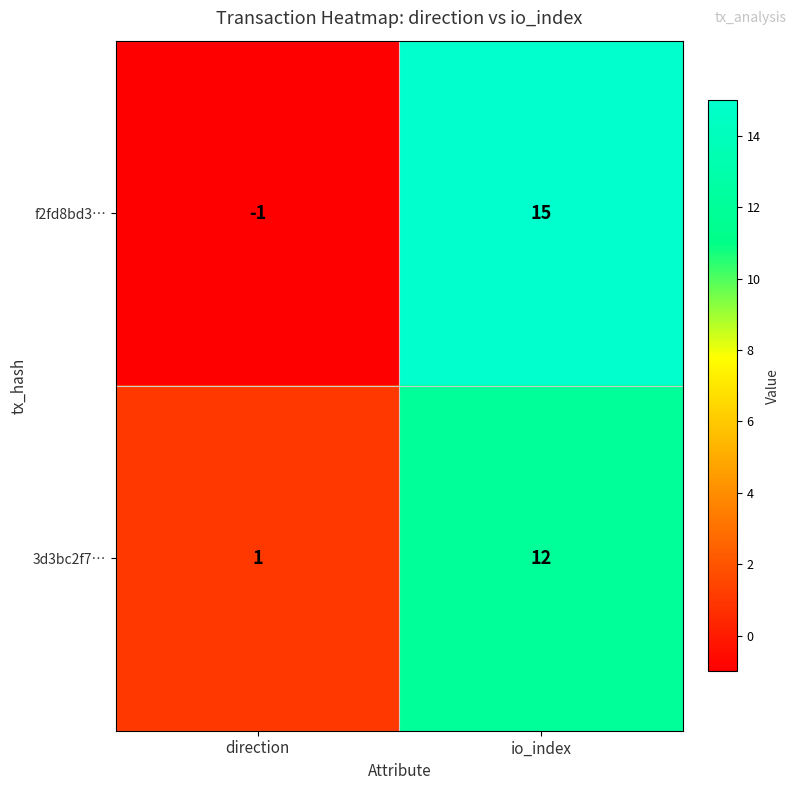

Reading left to right, extract all data points from this chart.

f2fd8bd3…: -1	15
3d3bc2f7…: 1	12